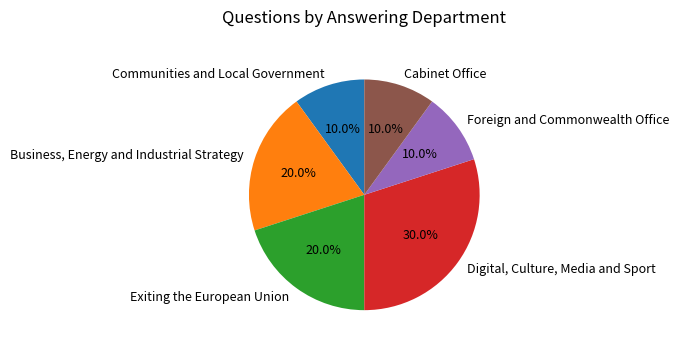

To the nearest percent, what percentage of the pie is Business, Energy and Industrial Strategy?

20%